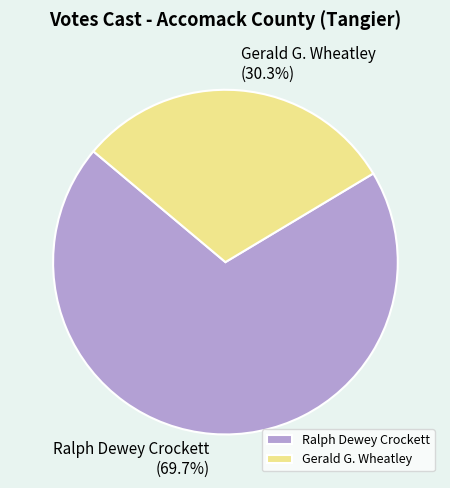

How many slices are in this pie chart?

2